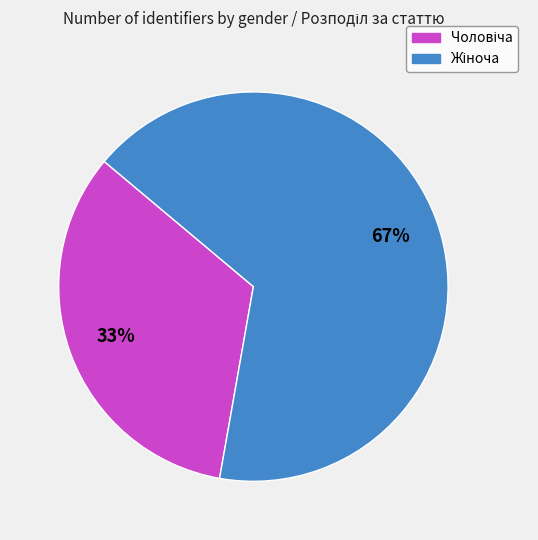

Is there any slice that represents more than half of the pie?

Yes